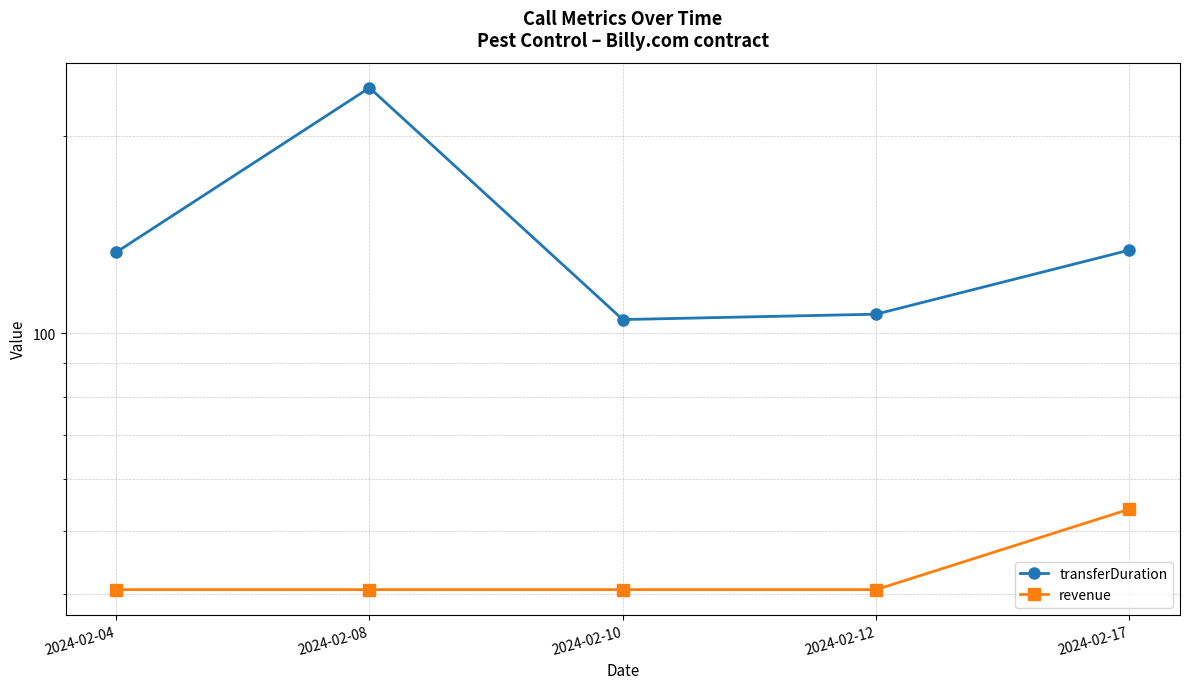

Where is the first local minimum for transferDuration?

2024-02-10